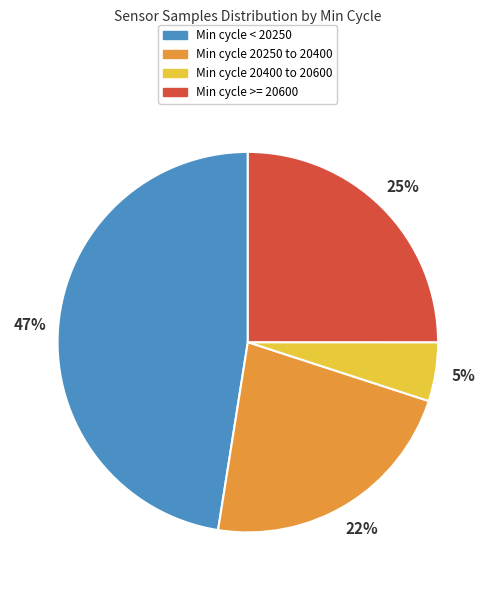

Is there any slice that represents more than half of the pie?

No